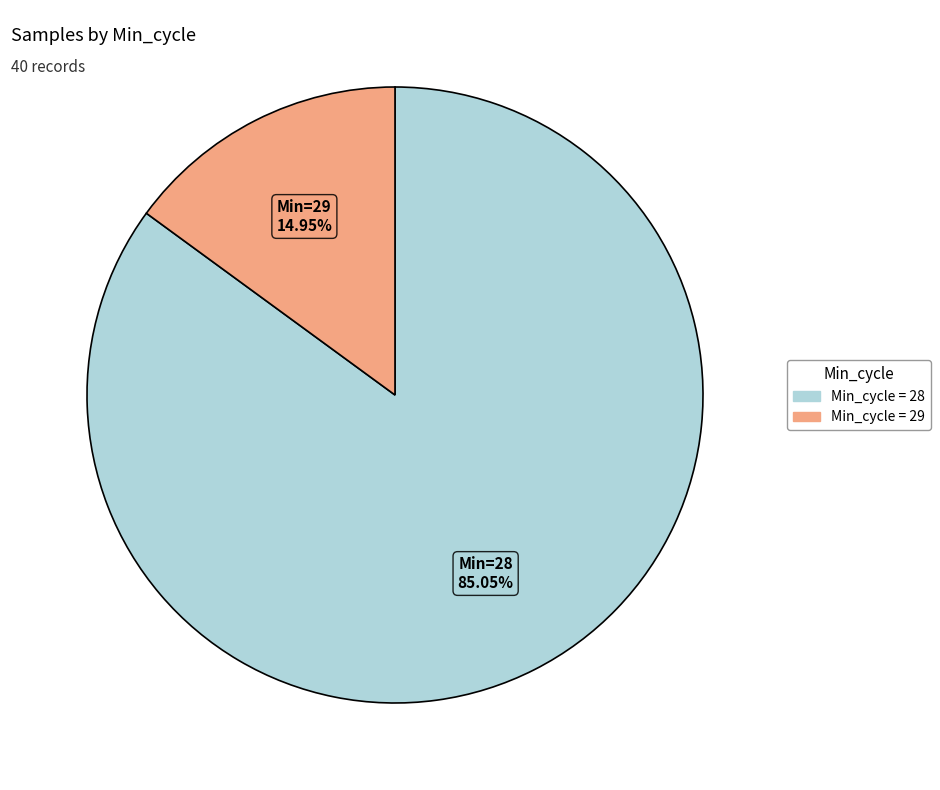

Does any single category account for the majority?

Yes